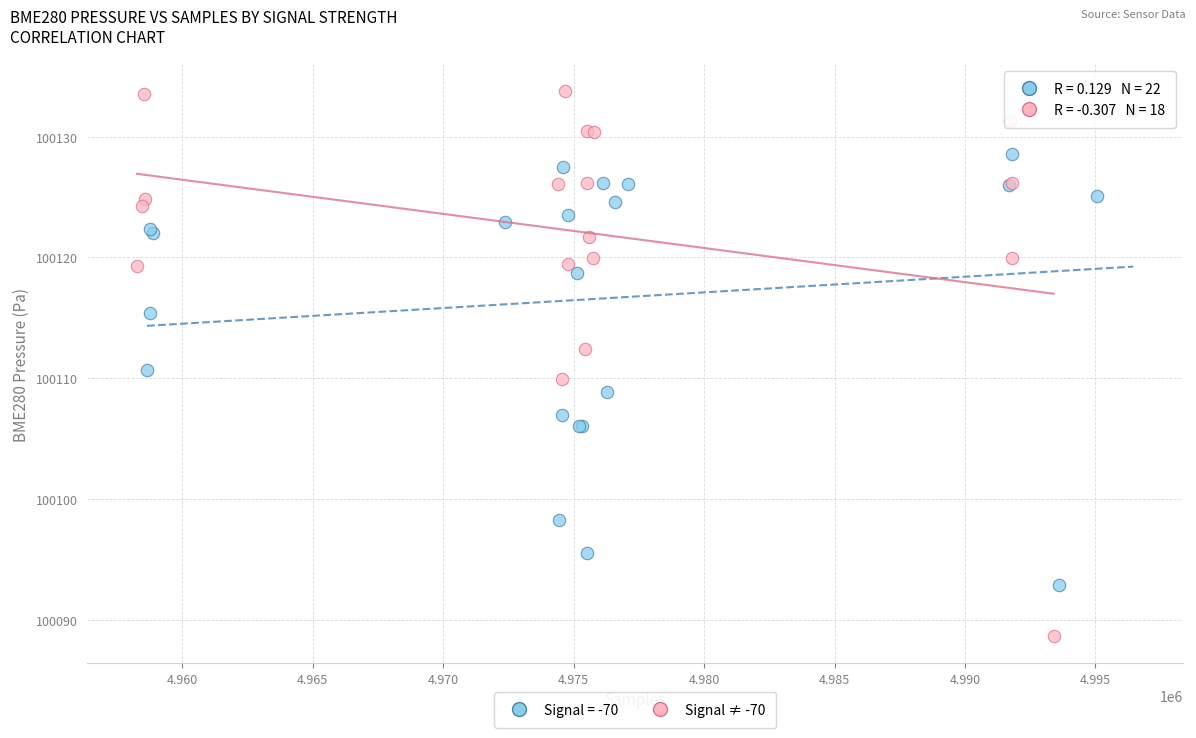

Which series has the largest Y range (max minus min)?

Signal ≠ -70